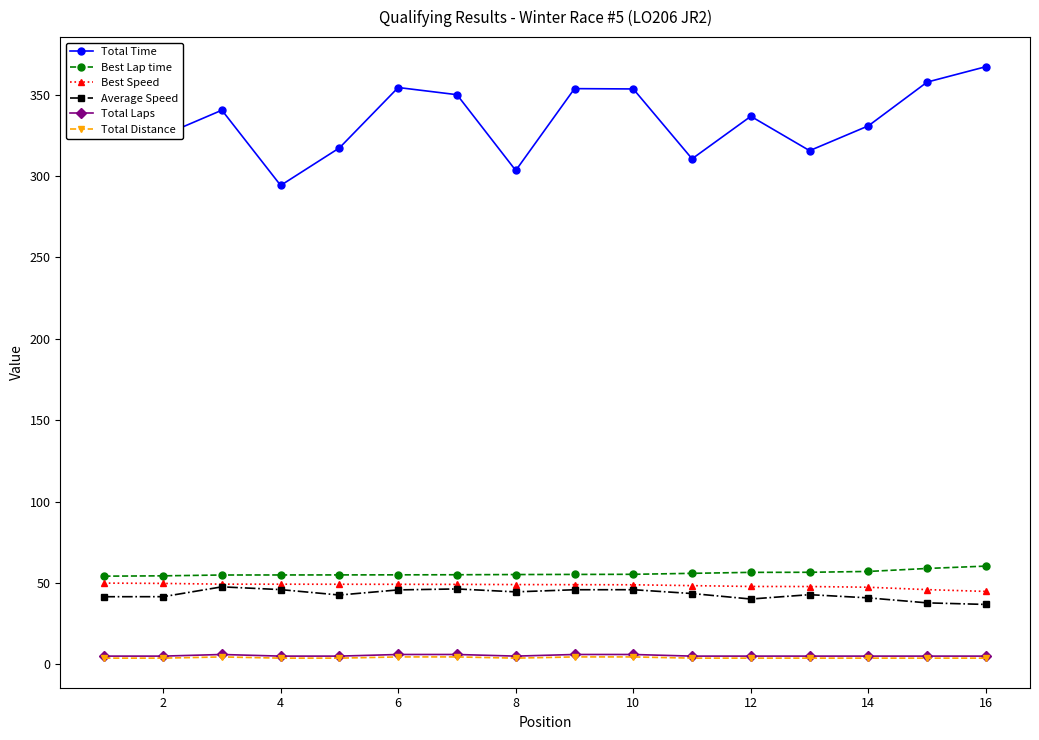

What is the value of the Best Speed point at the 12th from the left?

47.8